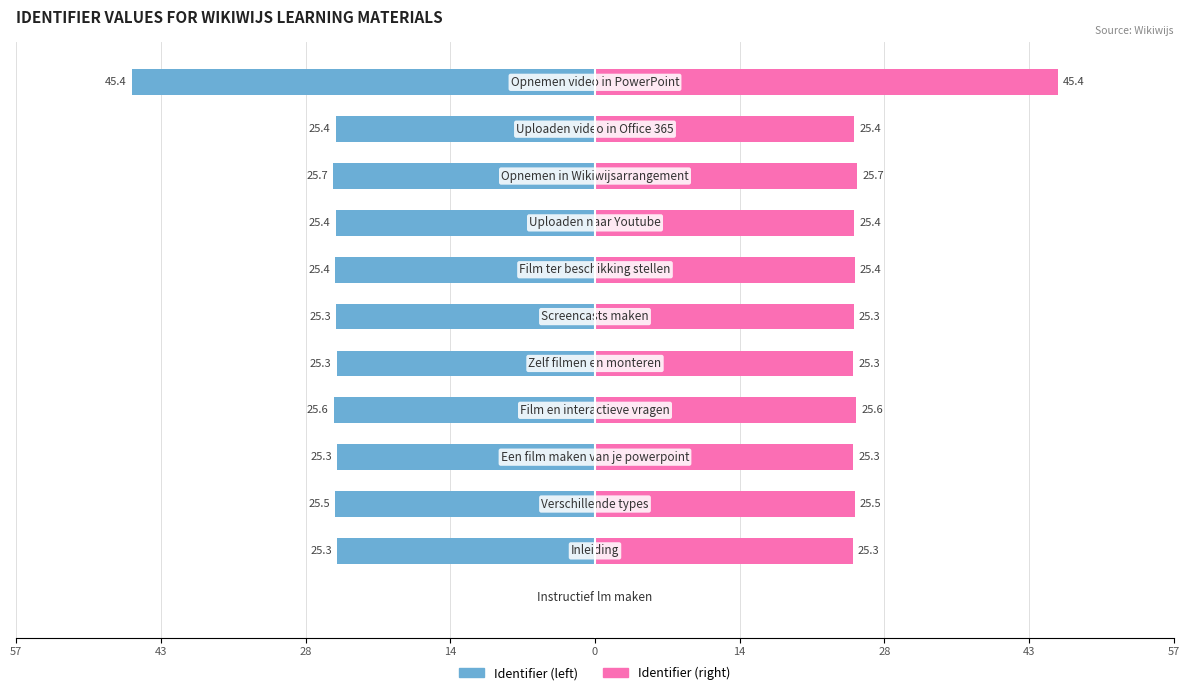

How many data points does each series have?

12